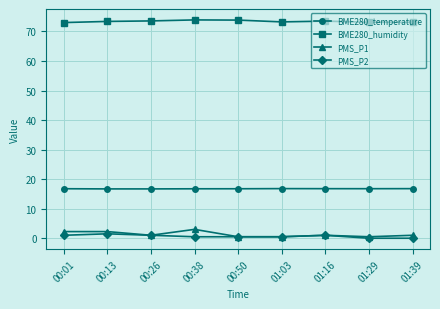

What is the greatest value displayed?

73.9